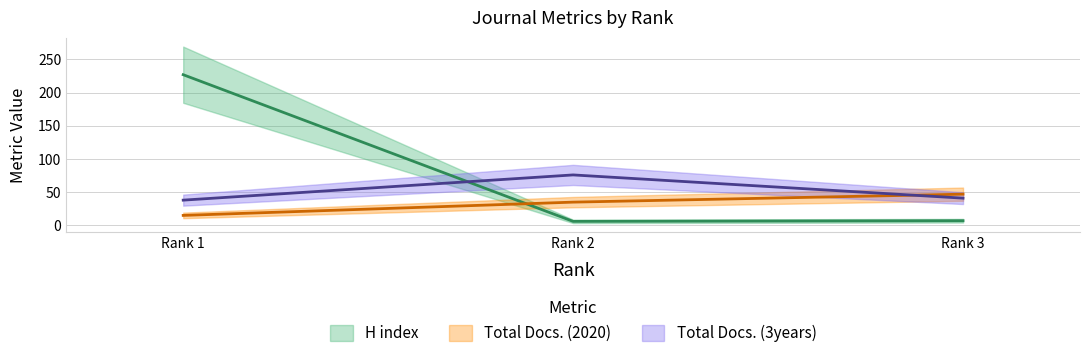

Where is Total Docs. (2020) nearest to the value 31?

Rank 2